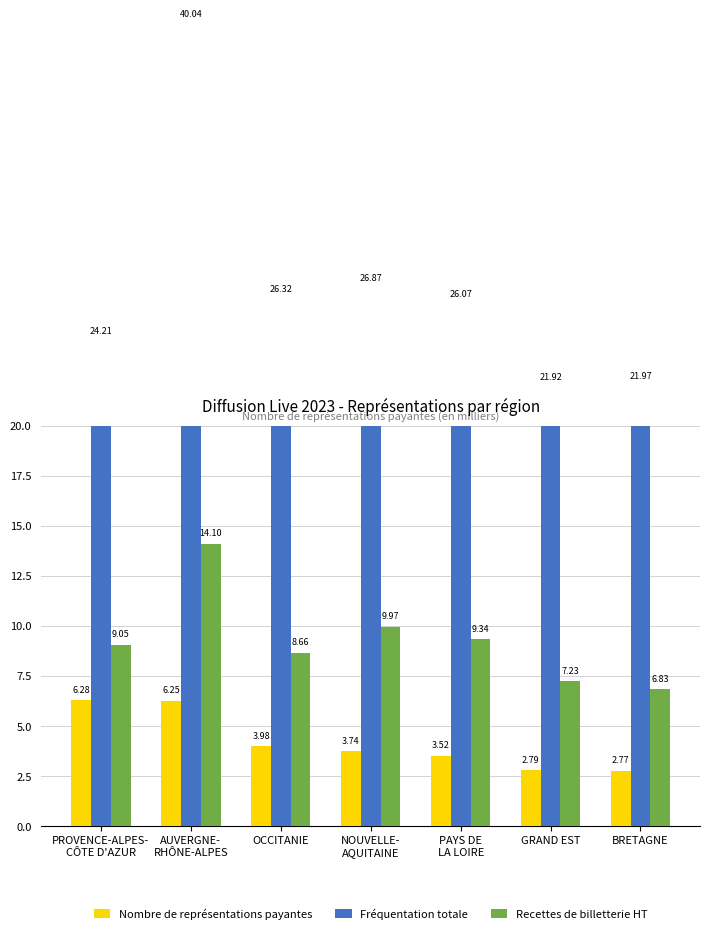

Is the value of Recettes de billetterie HT at AUVERGNE-
RHÔNE-ALPES greater than the value of Fréquentation totale at OCCITANIE?

No